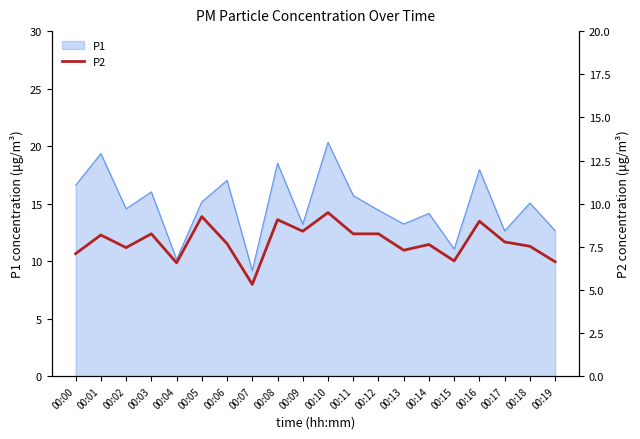

At which label does P1 reach its minimum?

00:07